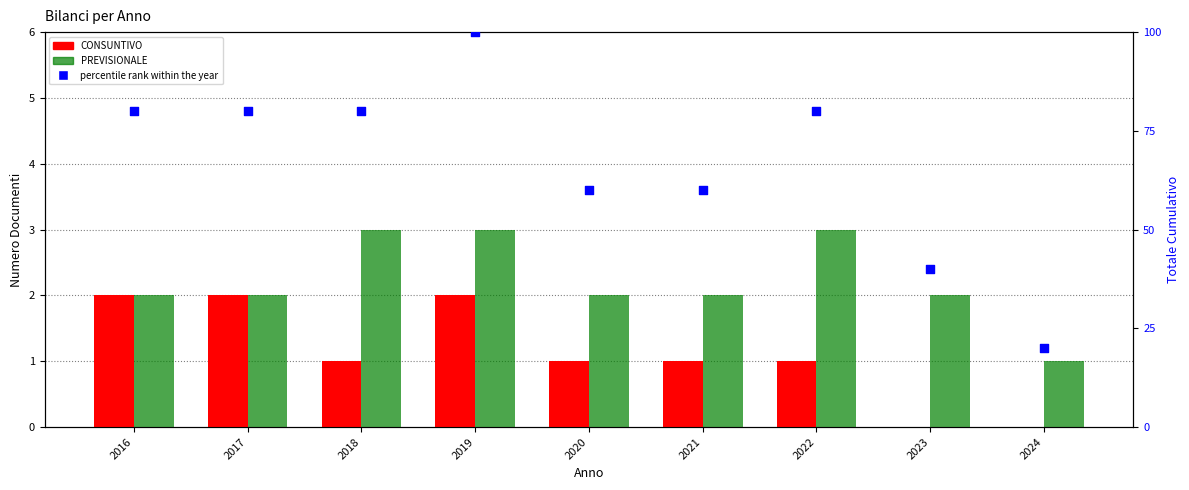

Which series reaches the minimum Y coordinate?

CONSUNTIVO